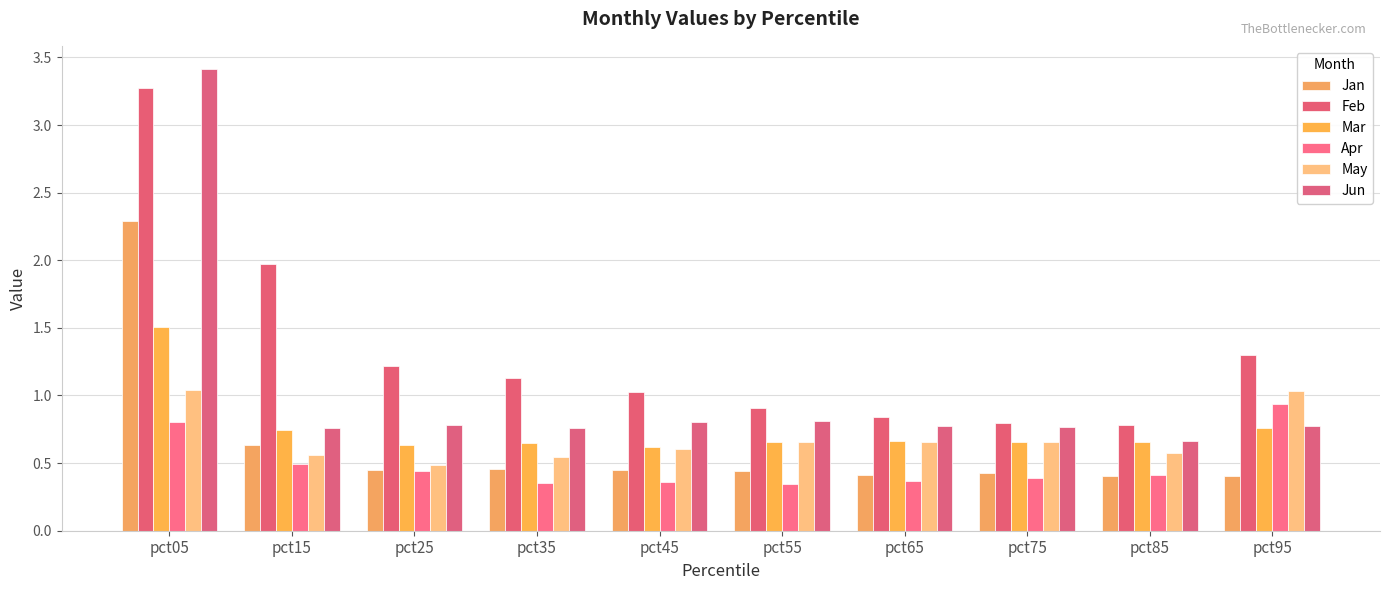

Which category has the highest value in the Jan series?

pct05